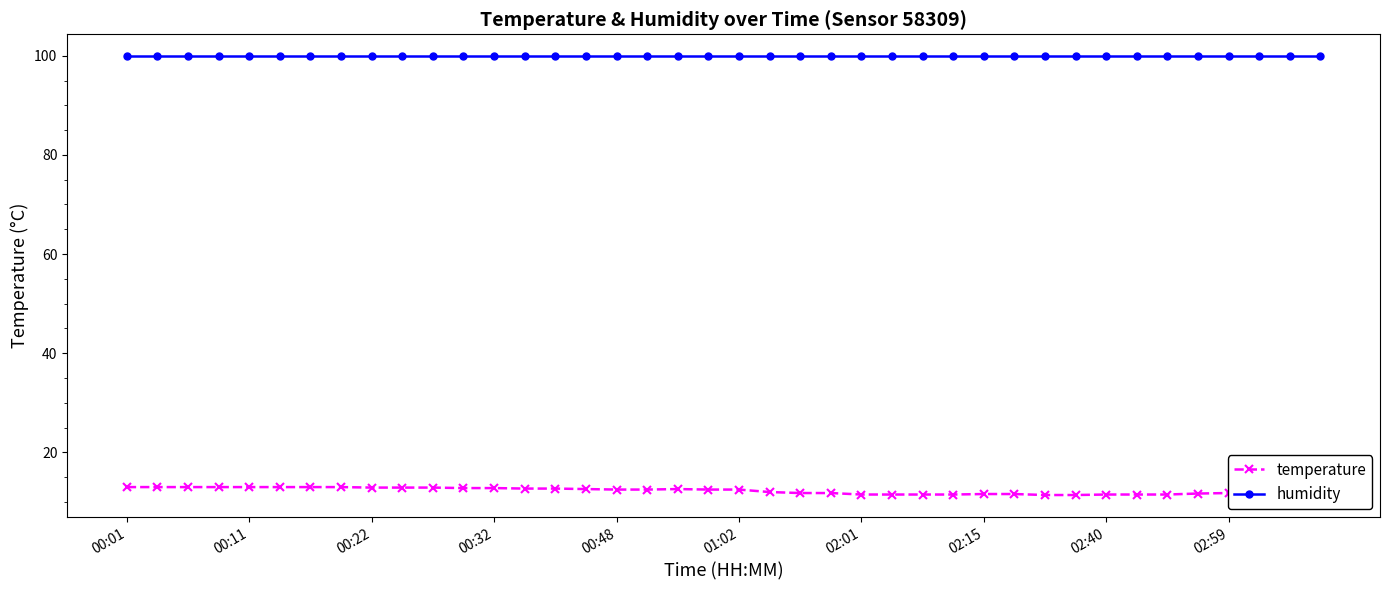

Which series has the largest total across all categories?

humidity